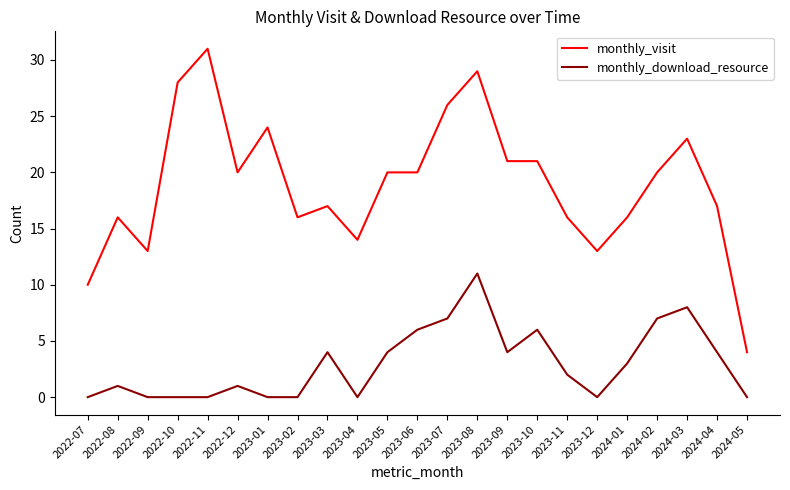

Does the chart display data point markers on the line(s)?

No